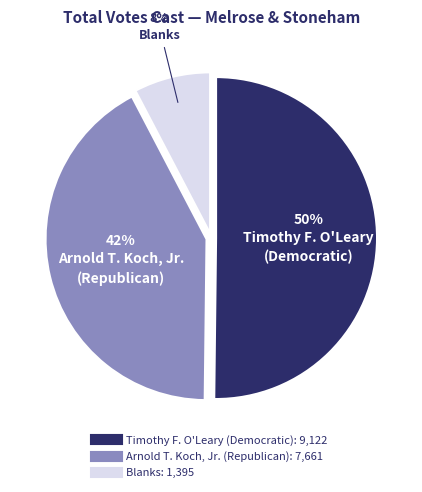

To the nearest percent, what is the average slice percentage?

33%